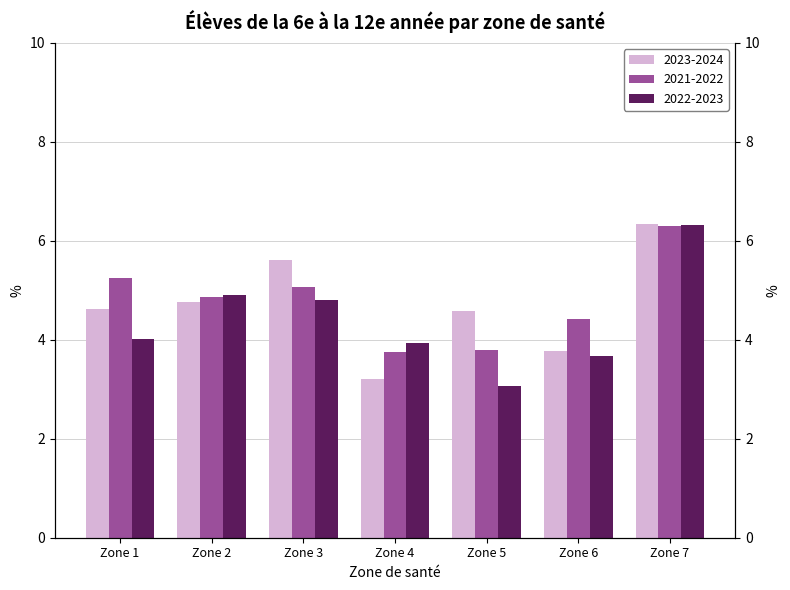

How many values in the 2022-2023 series are below 4?

3